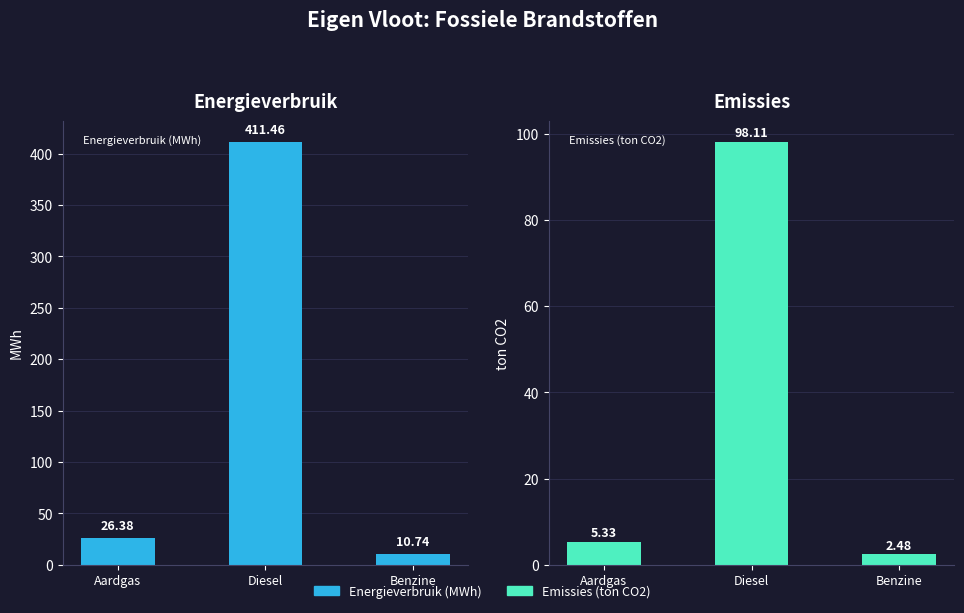

What is the value of the Emissies (ton CO2) bar at the 2nd from the left?

98.1